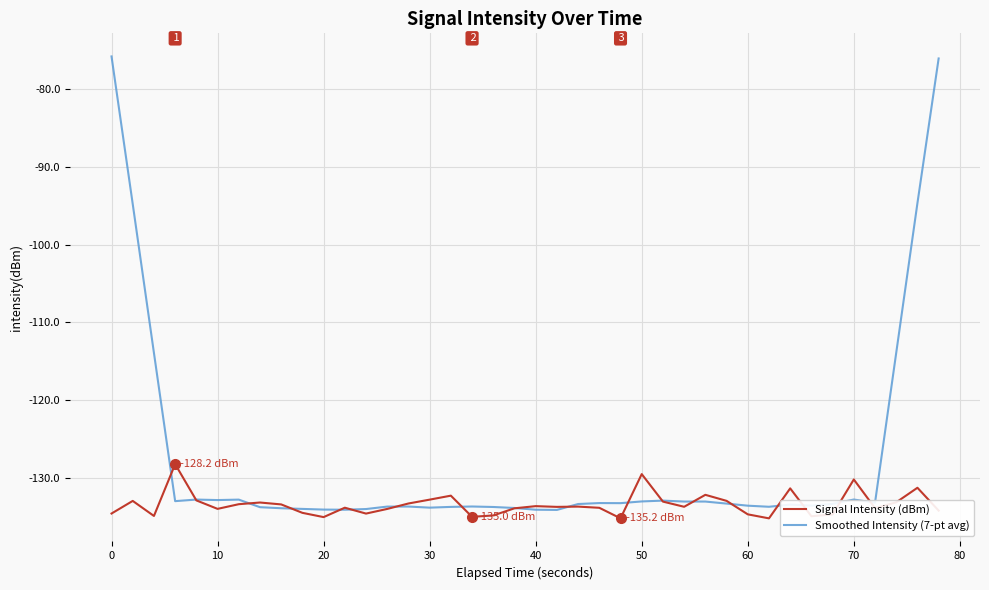

List the series in order of their peak value, highest first.

Smoothed Intensity (7-pt avg), Signal Intensity (dBm)